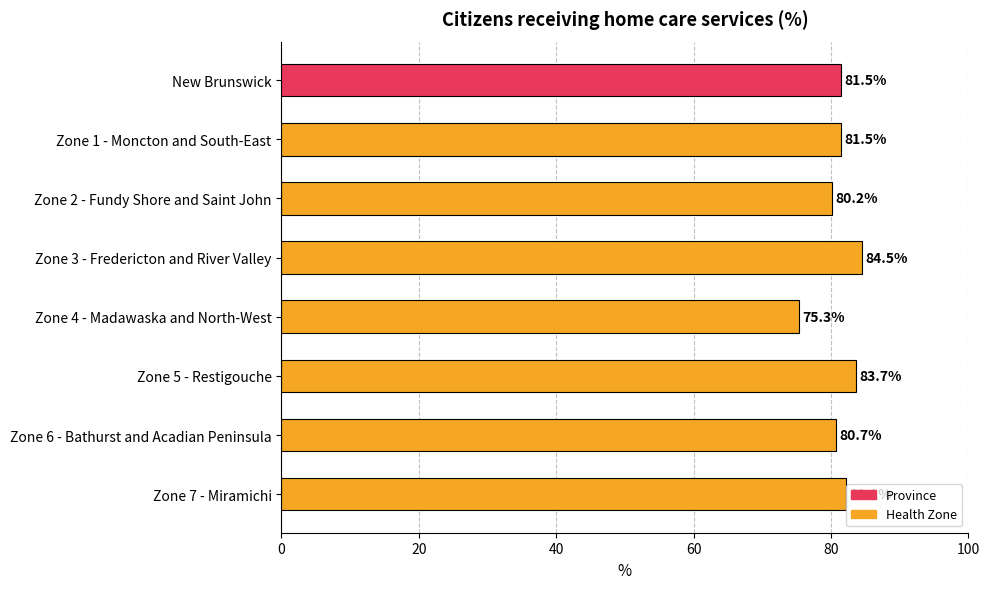

What is the sum of all values?

649.7